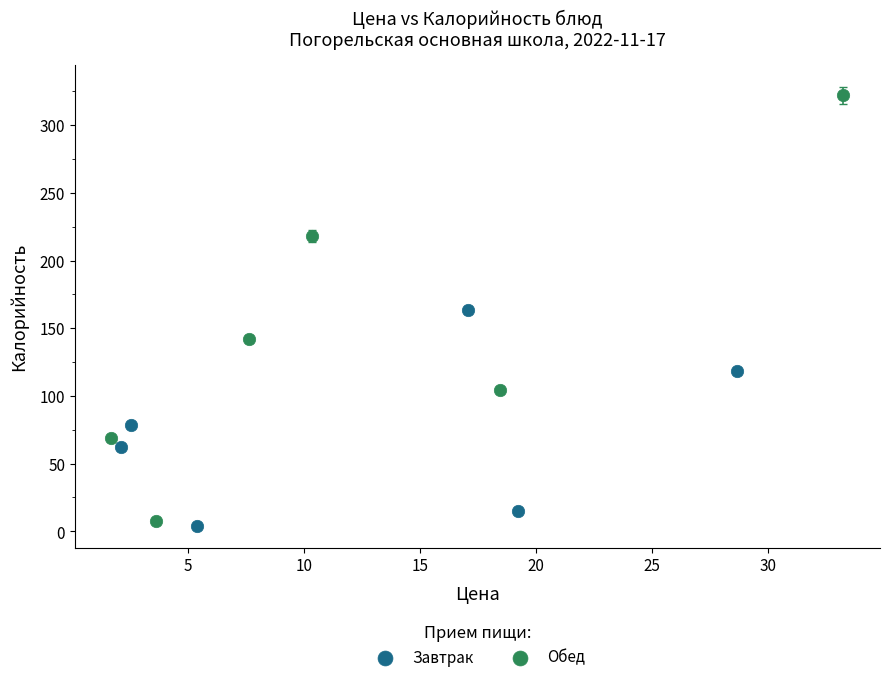

Which series reaches the maximum Y coordinate?

Обед